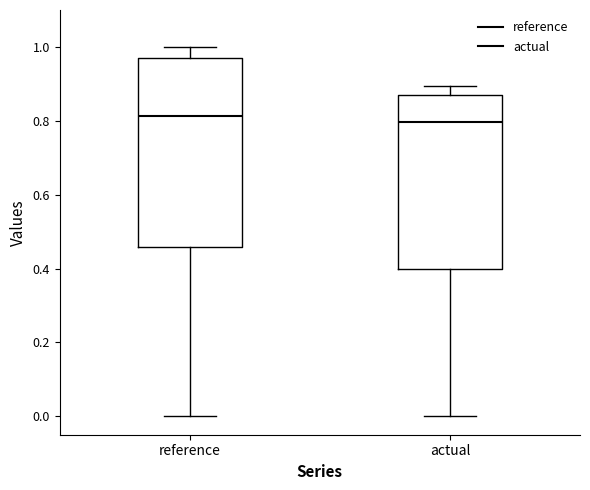

Which box is the tallest, from its lower edge to its upper edge?

reference